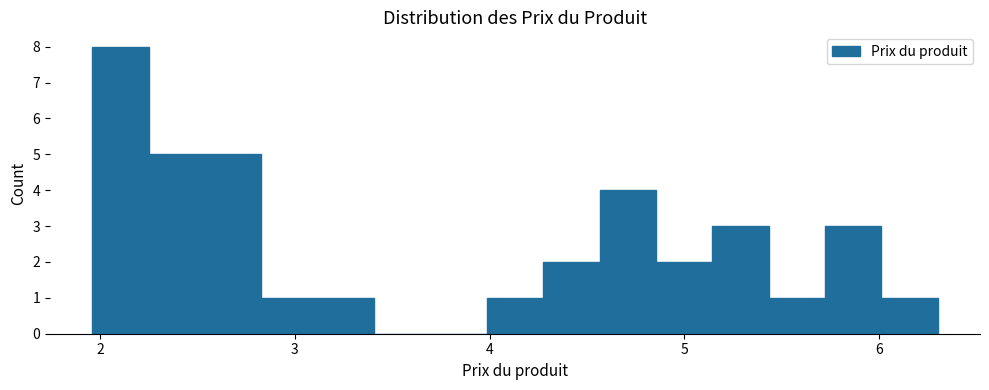

Around what value on the x-axis is the tallest bar? Give the approximate position of its centre, as read against the axis.

2.1